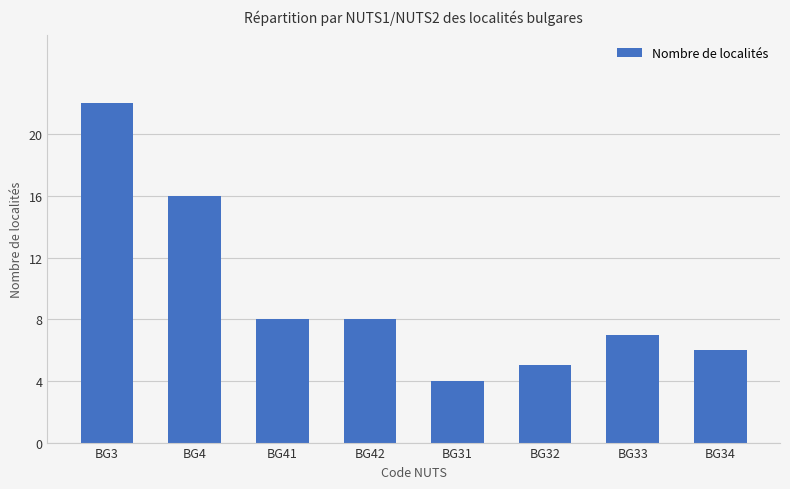

What is the change in value from BG32 to BG34?

+1